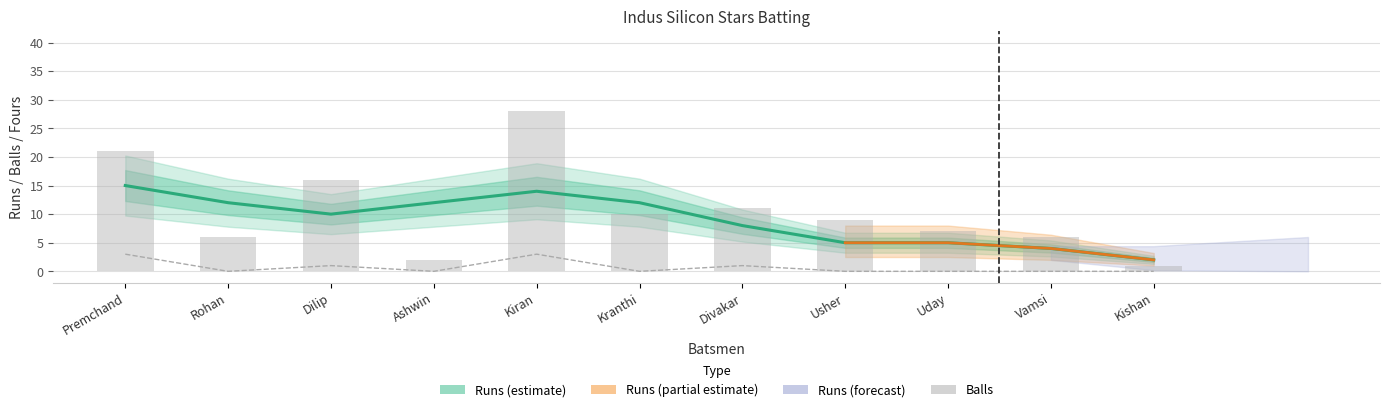

Count the number of categories in the chart.

11